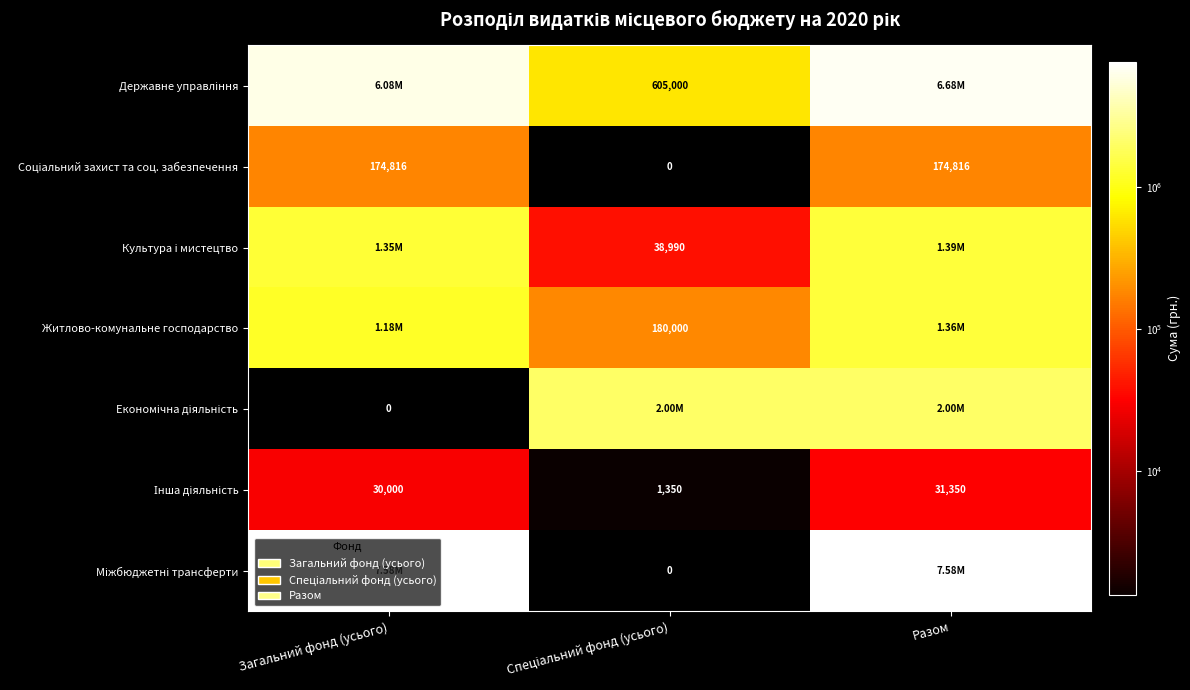

What is the difference between the highest and lowest values at Спеціальний фонд (усього)?

2001367